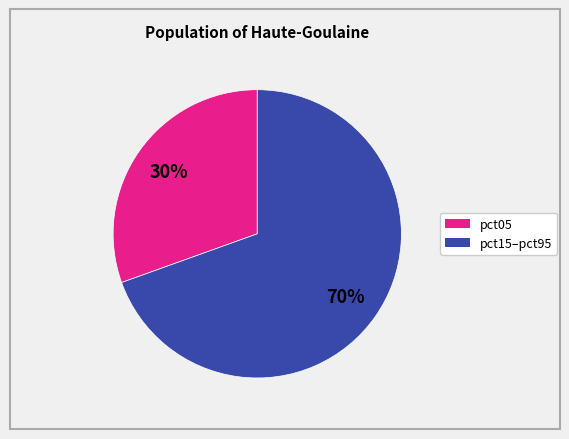

How many slices are in this pie chart?

2